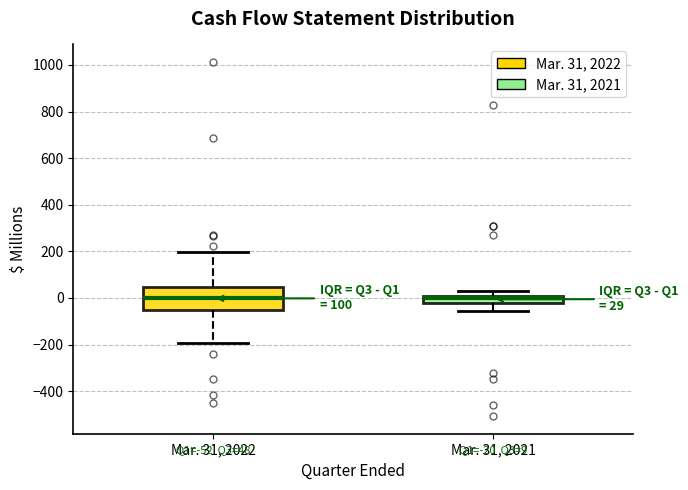

Comparing the boxes themselves (not the whiskers), which one is the tallest?

Mar. 31, 2022